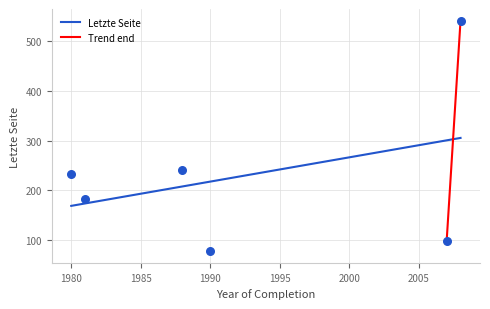

Approximately how many times larger is the value at 1981 compared to 2007?

1.9